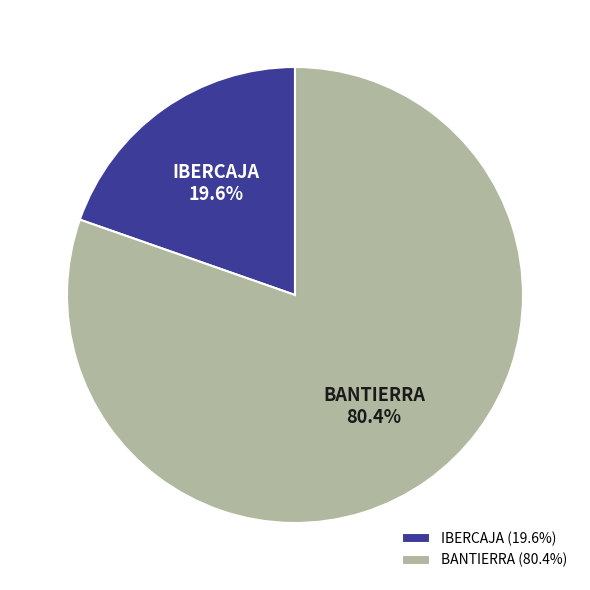

What percentage is NOT represented by BANTIERRA?

19.6%